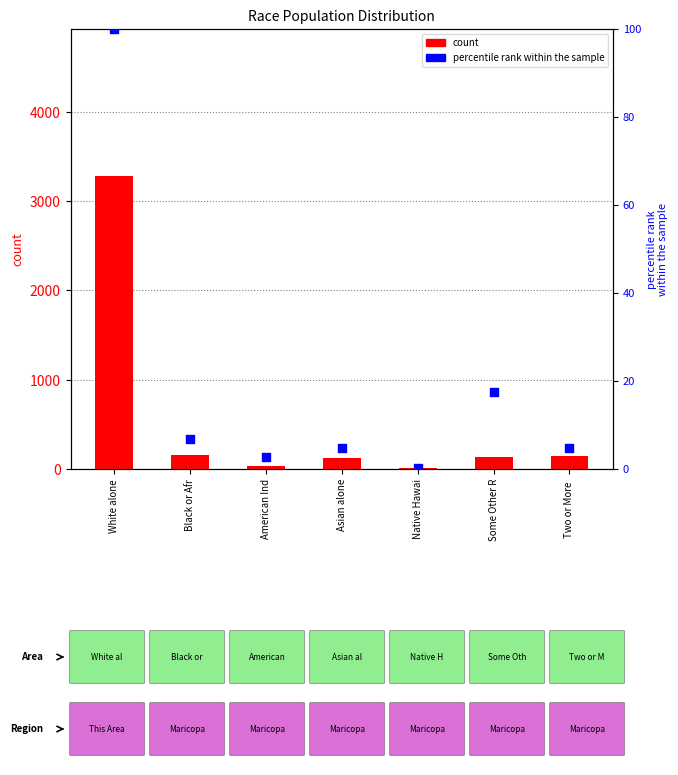

At how many categories does at least one series exceed 116?

5